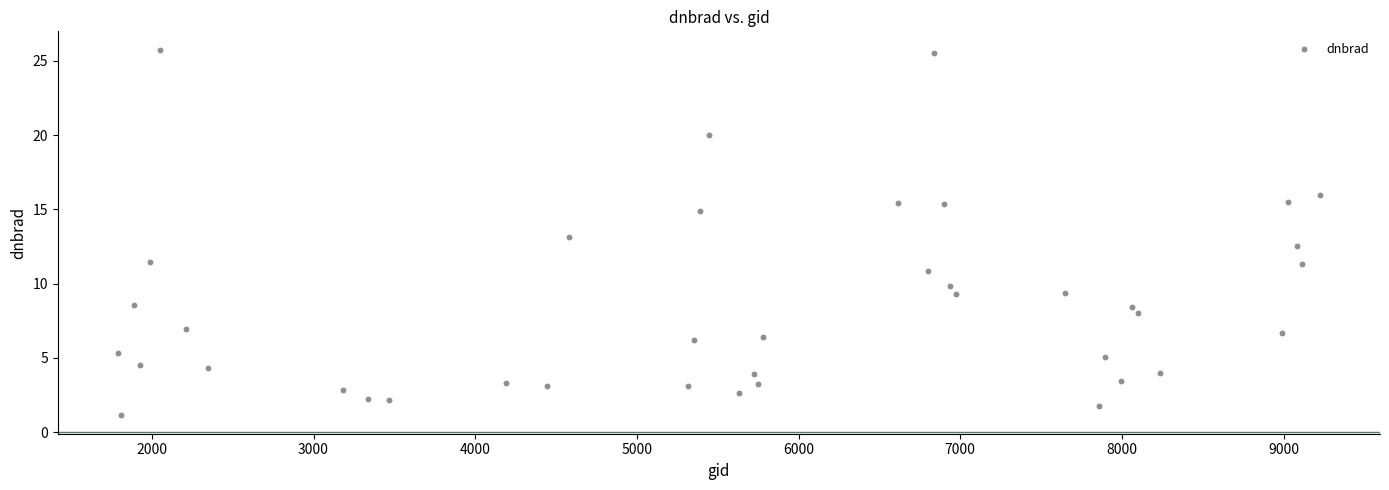

What is the range of Y values (max minus min)?

24.6